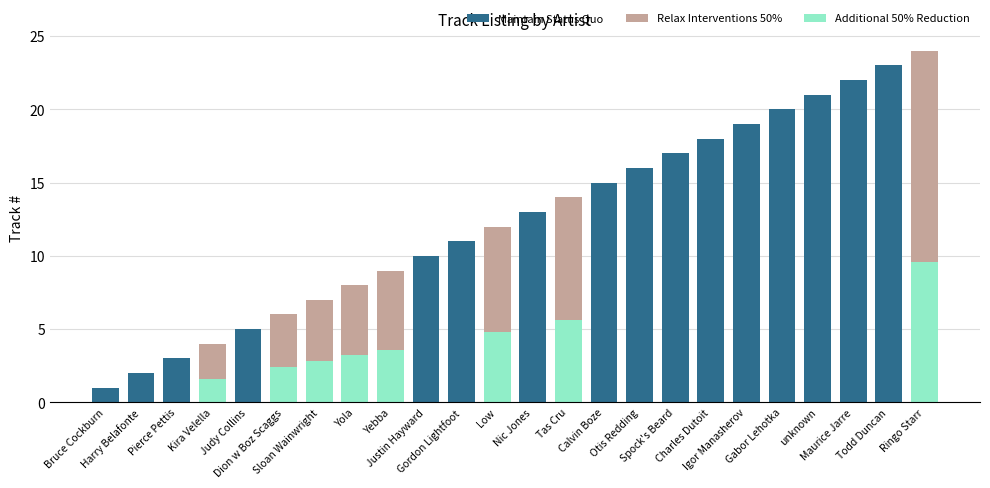

Does the chart contain any negative values?

No